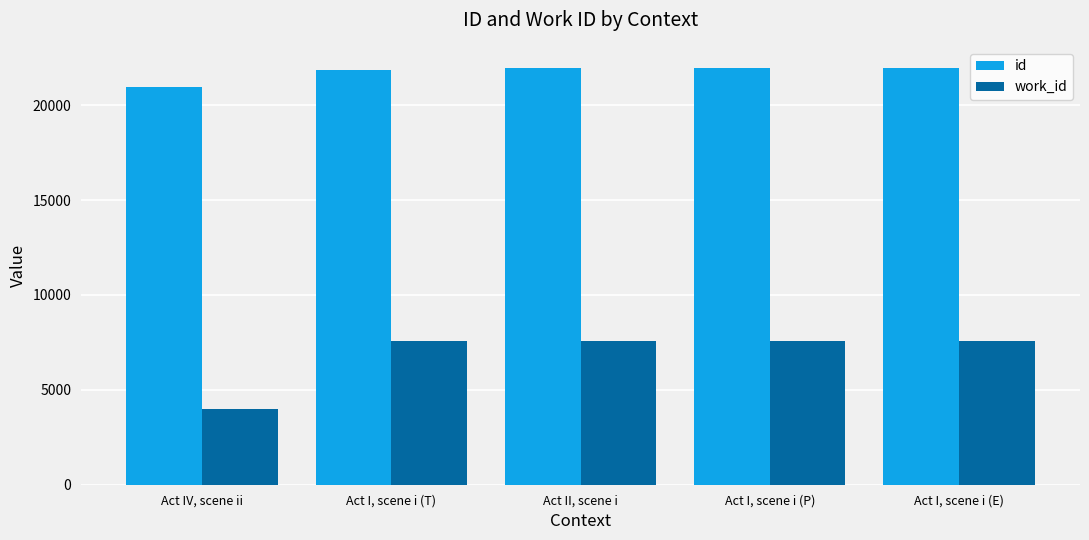

What is the total value across all series at Act II, scene i?

29505